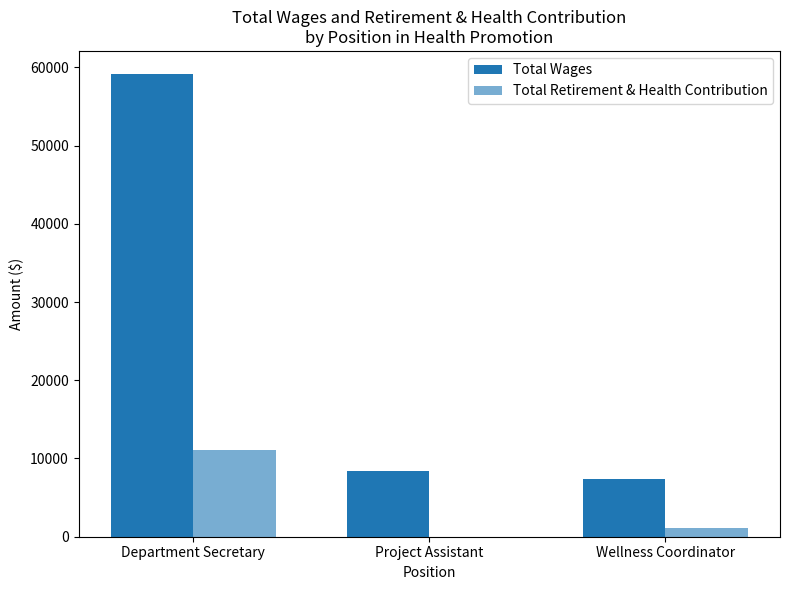

How many groups of bars are there?

3